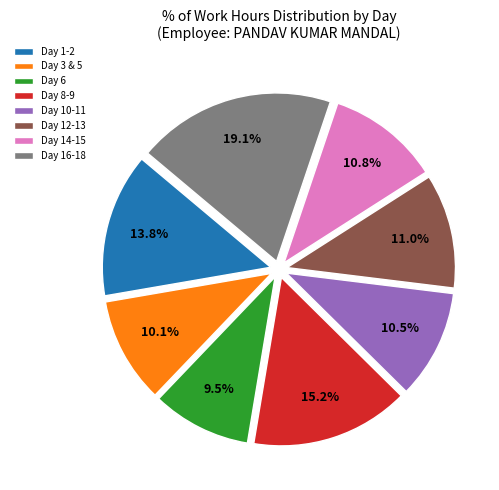

Is Day 10-11 the majority of the pie?

No